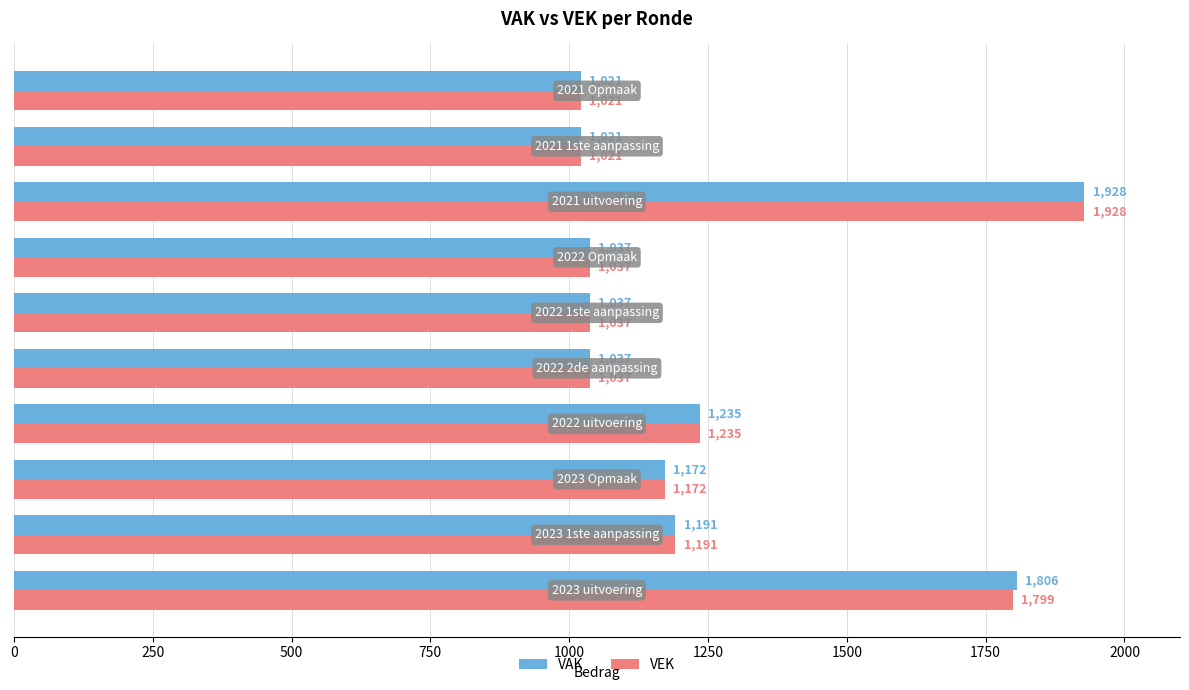

Which series has the largest total across all categories?

VAK